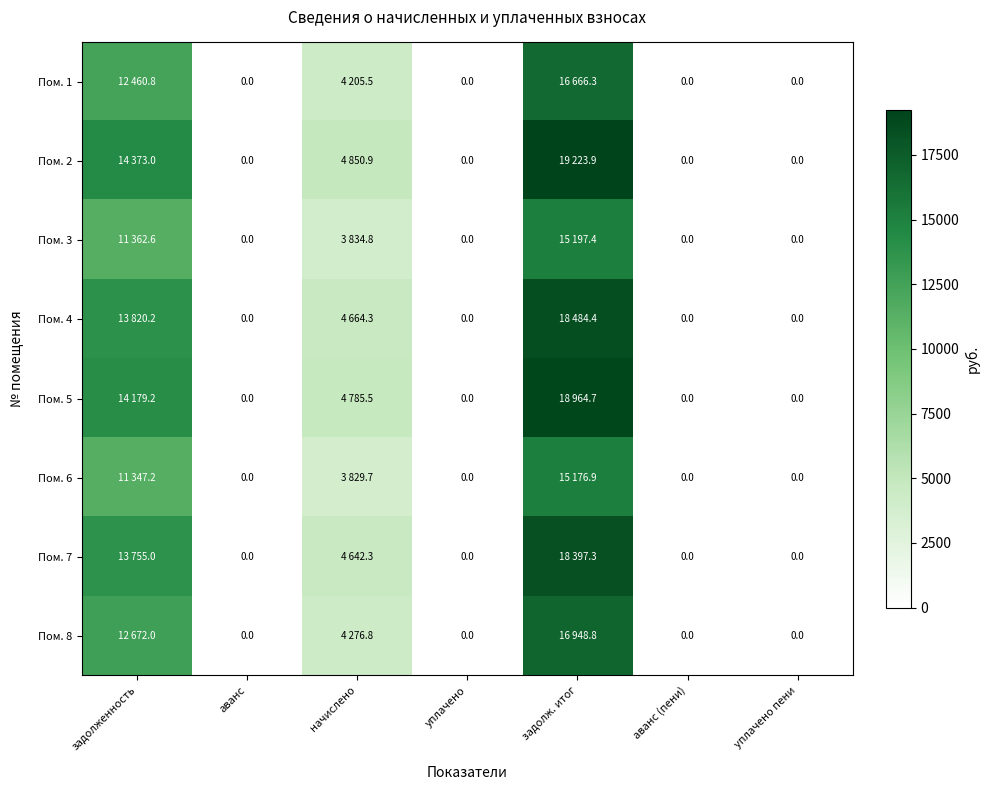

At which category does the chart reach its peak across all series?

задолж. итог